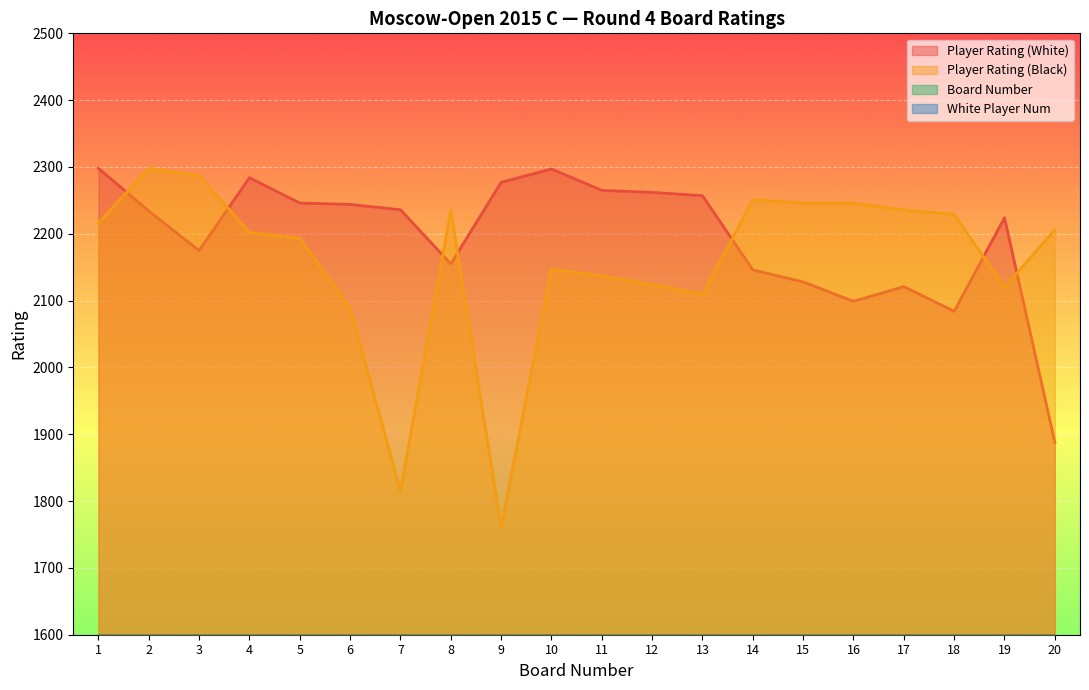

Reading left to right, what are all the values shown in this chart?

Player Rating (White): 1=2298	2=2234	3=2175	4=2284	5=2246	6=2244	7=2236	8=2155	9=2277	10=2297	11=2265	12=2262	13=2257	14=2146	15=2128	16=2099	17=2121	18=2084	19=2224	20=1888
Player Rating (Black): 1=2216	2=2298	3=2287	4=2202	5=2193	6=2089	7=1815	8=2235	9=1761	10=2147	11=2137	12=2124	13=2109	14=2251	15=2246	16=2246	17=2236	18=2229	19=2120	20=2206
Board Number: 1=1	2=2	3=3	4=4	5=5	6=6	7=7	8=8	9=9	10=10	11=11	12=12	13=13	14=14	15=15	16=16	17=17	18=18	19=19	20=20
White Player Num: 1=1	2=25	3=49	4=5	5=17	6=19	7=23	8=59	9=7	10=3	11=9	12=11	13=13	14=66	15=74	16=92	17=78	18=100	19=29	20=216